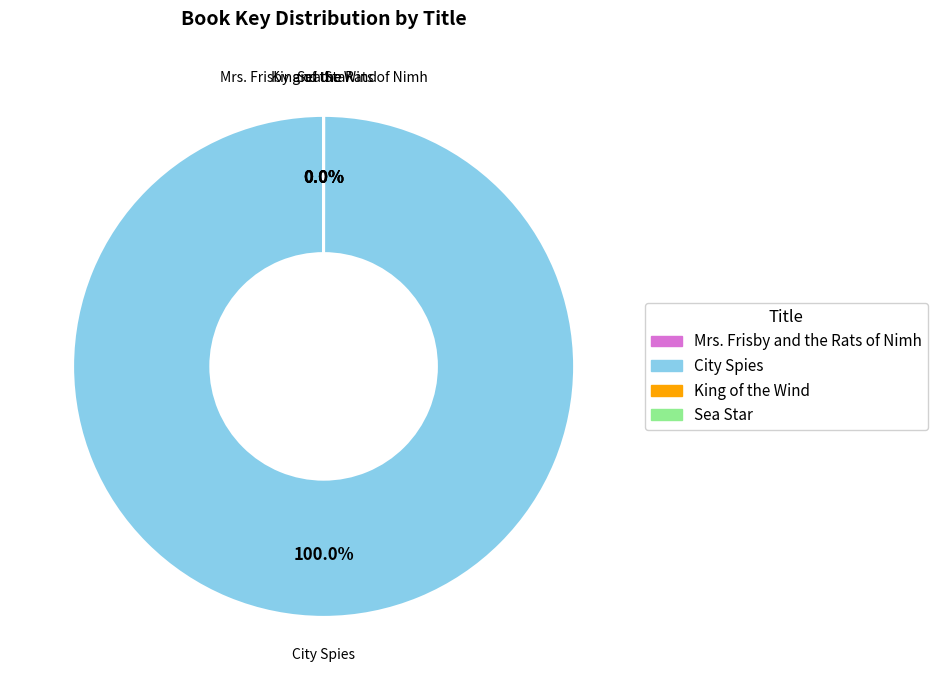

Is there a majority slice in this chart?

Yes